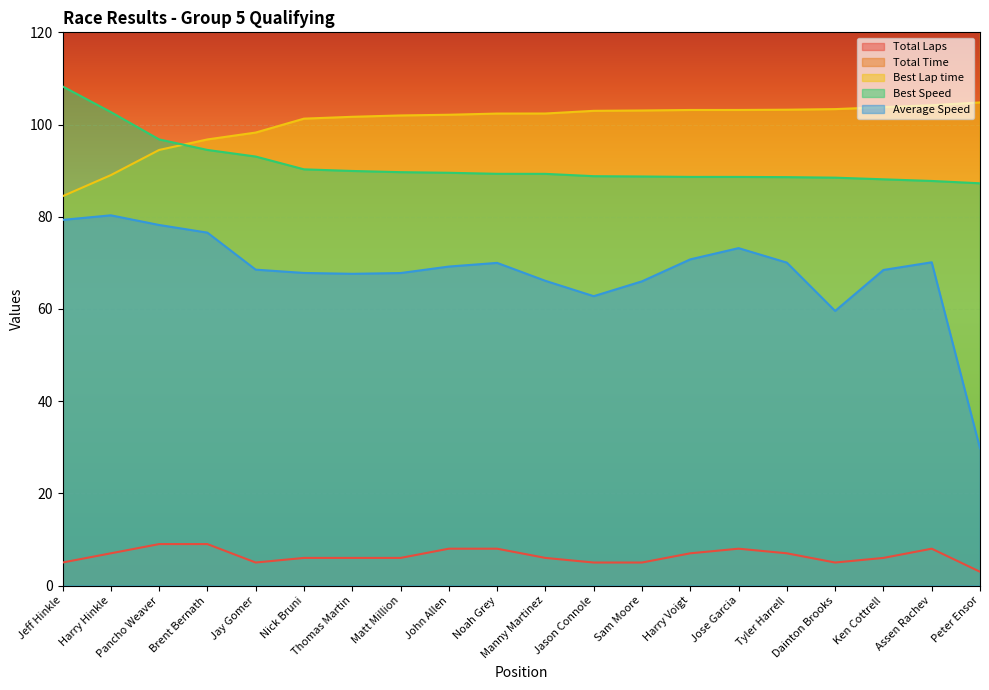

True or false: Average Speed and Total Time cross at least once.

False